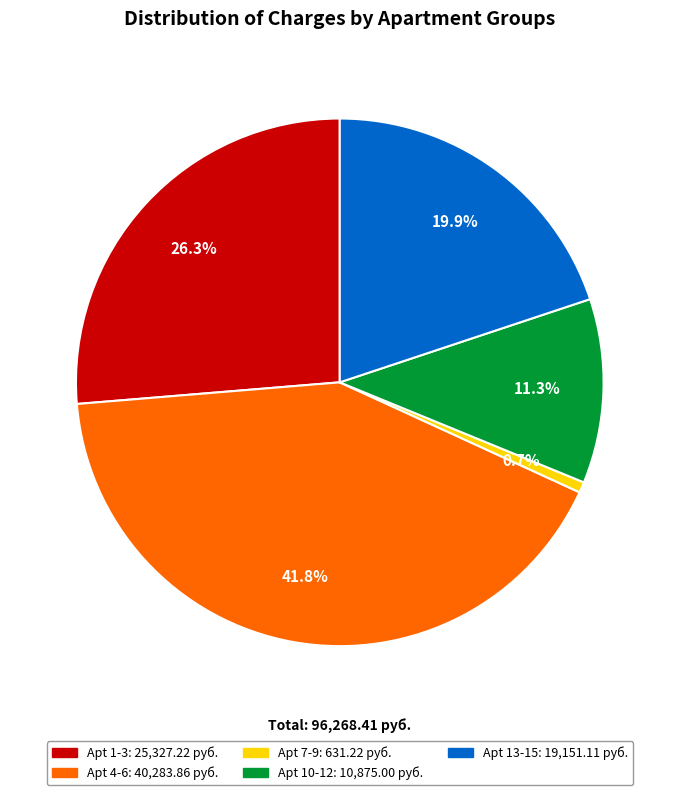

Is there a majority slice in this chart?

No